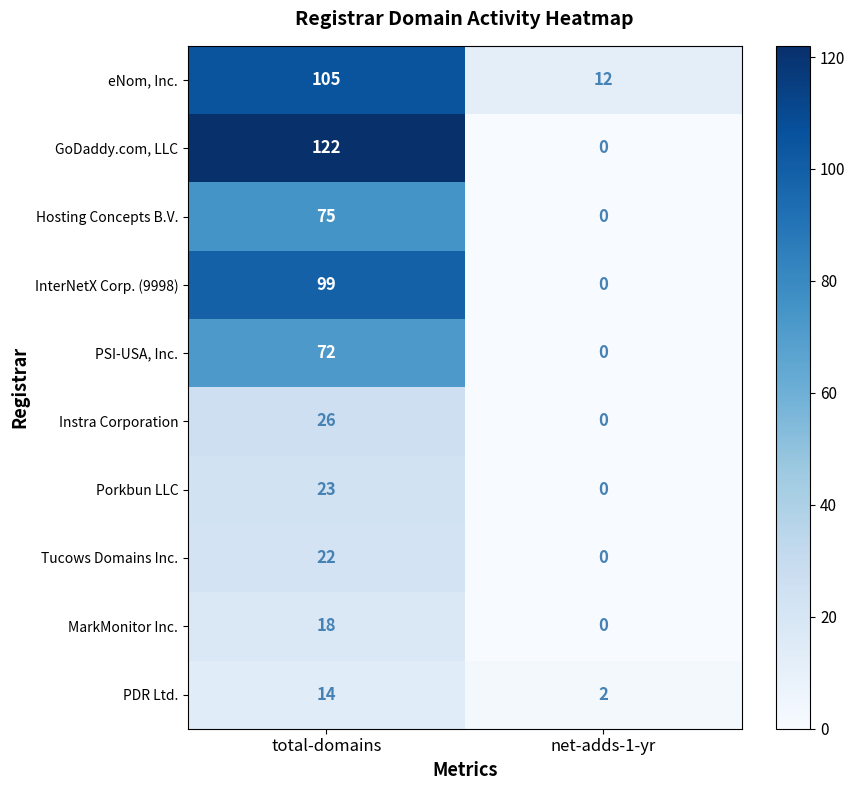

Which series changed the most between total-domains and net-adds-1-yr?

GoDaddy.com, LLC